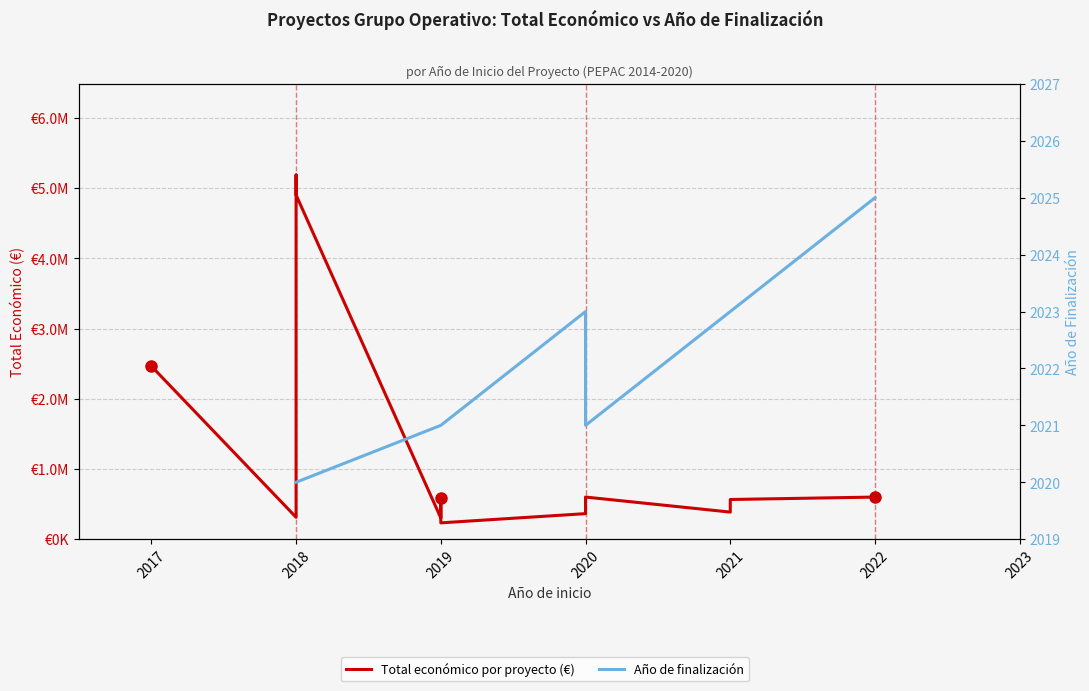

Does the chart have visible grid lines?

Yes